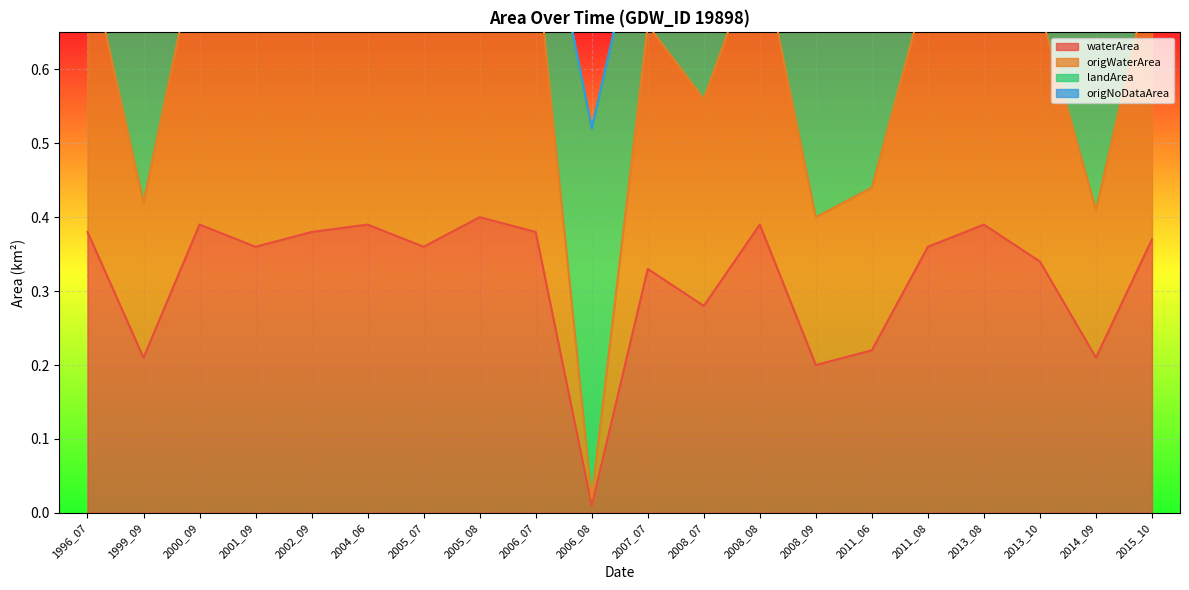

The value of waterArea at 1996_07 is 0.7. True or false?

False